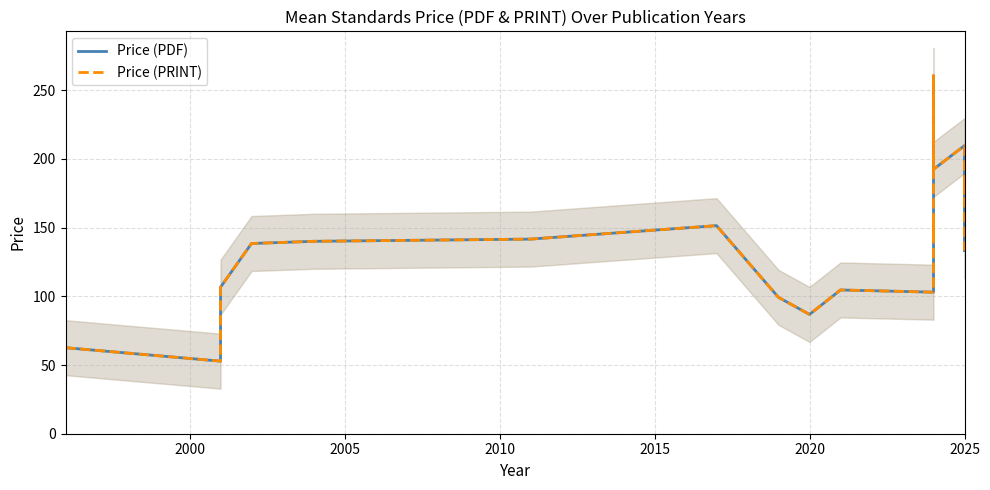

Which series changed the most between 2025 and 23?

Price (PDF)